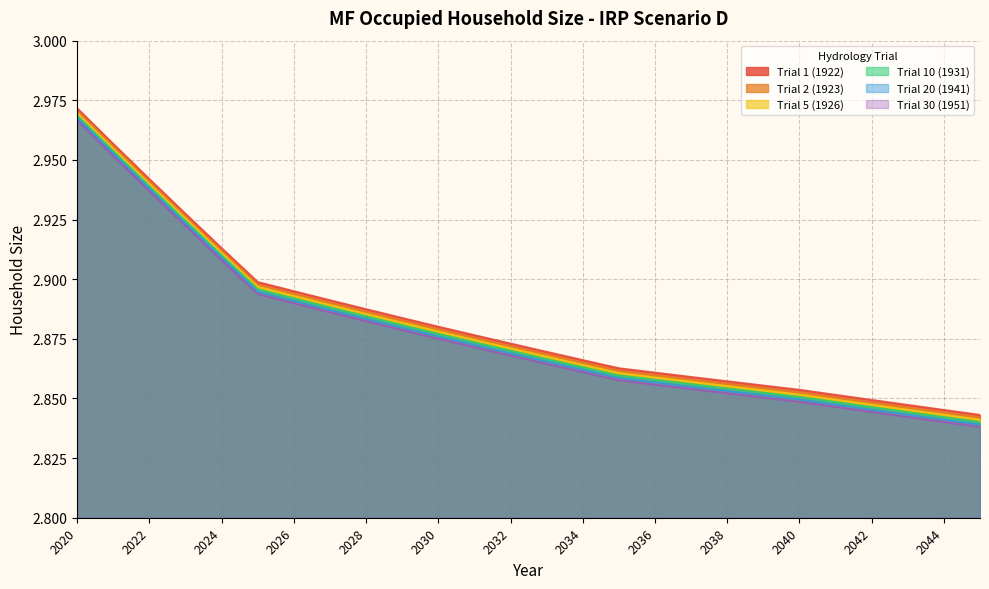

Rank the categories by Trial 2 (1923) value from lowest to highest.

2045, 2044, 2043, 2042, 2041, 2040, 2039, 2038, 2037, 2036, 2035, 2034, 2033, 2032, 2031, 2030, 2029, 2028, 2027, 2026, 2025, 2024, 2023, 2022, 2021, 2020